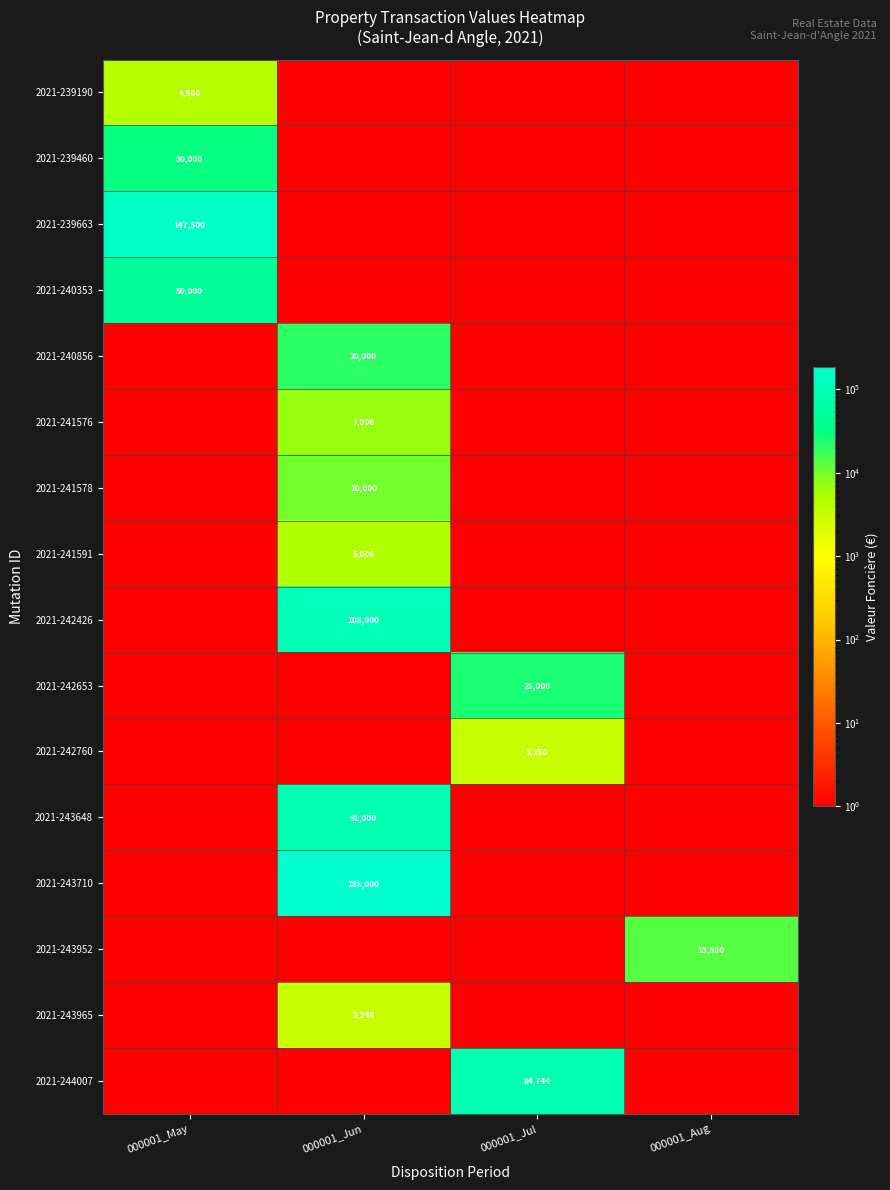

Which has a higher value, 000001_Jun or 000001_Jul?

000001_Jun